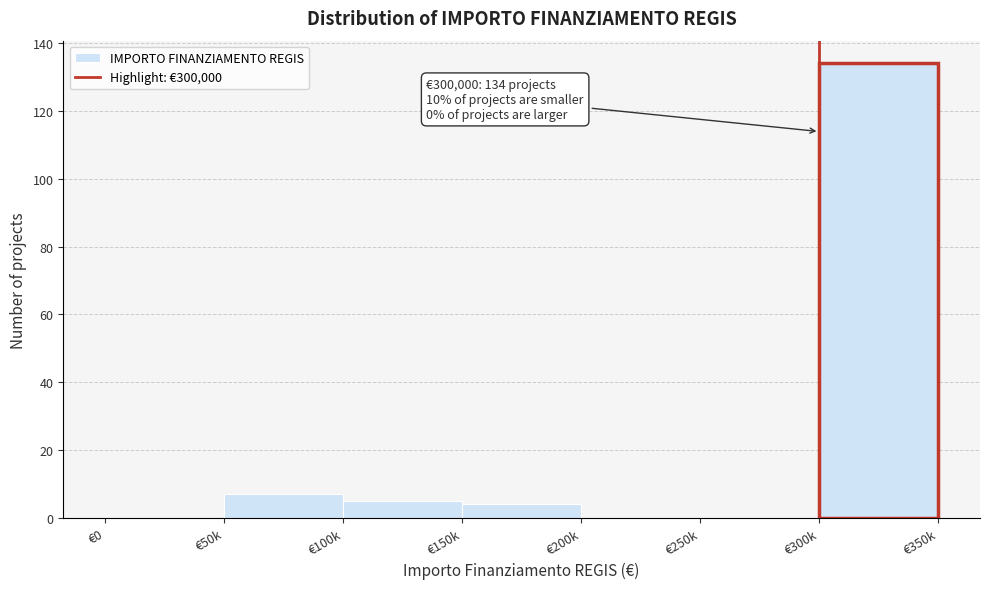

Reading left to right, extract all data points from this chart.

€0=0	€50k=7	€100k=5	€150k=4	€200k=0	€250k=0	€300k=134